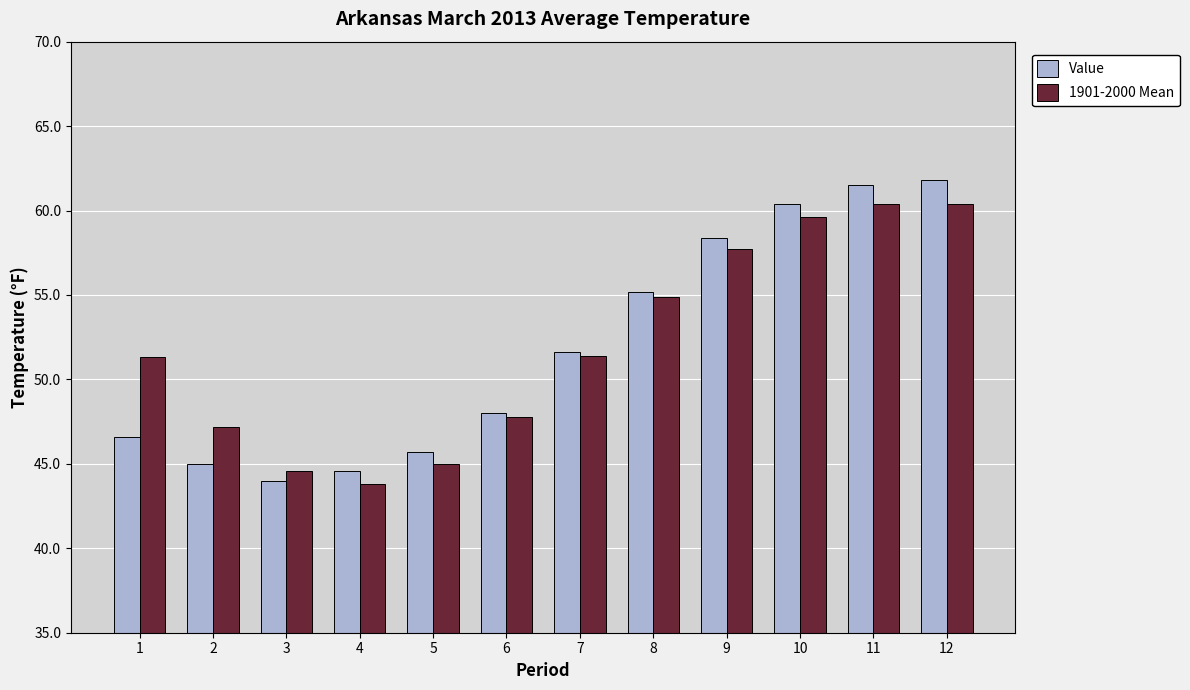

What value does the 1901-2000 Mean series have at 6?

47.8